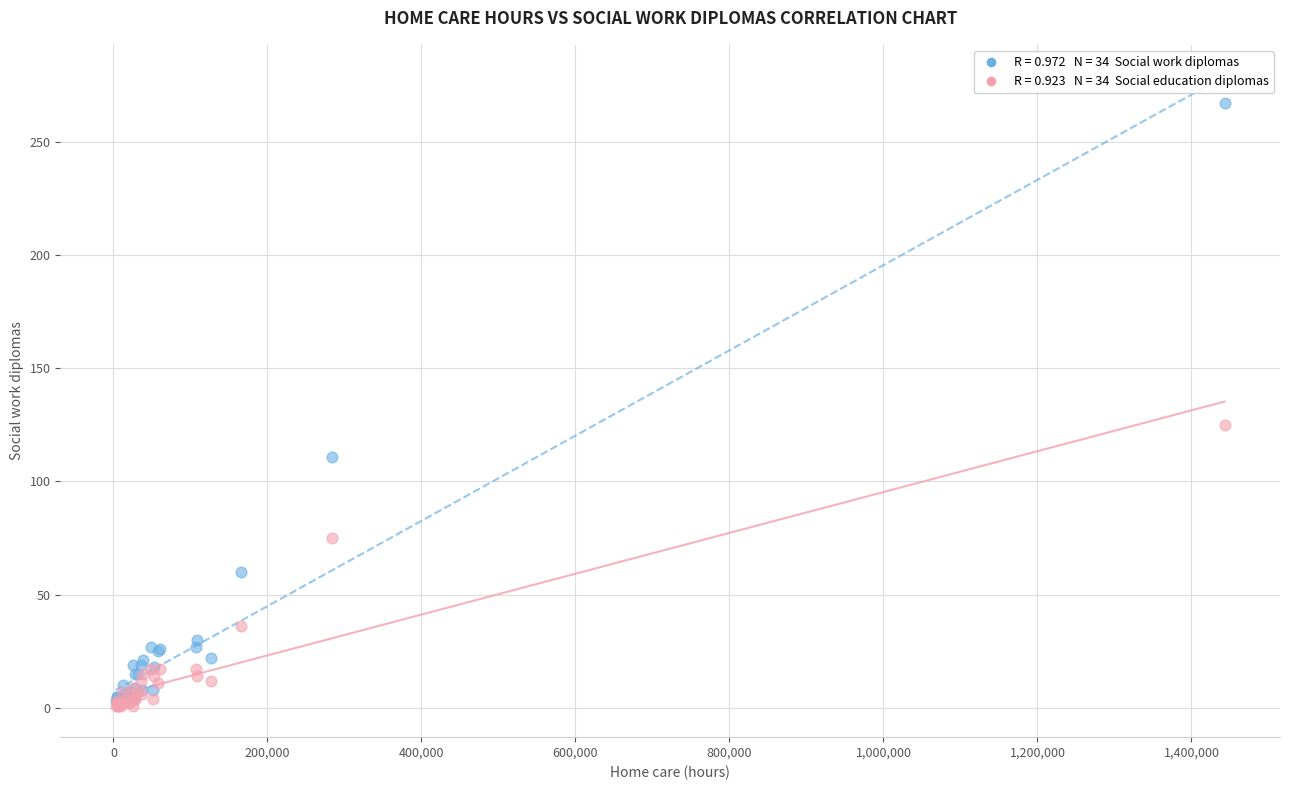

Across all series, what Y value is closest to 134?

125